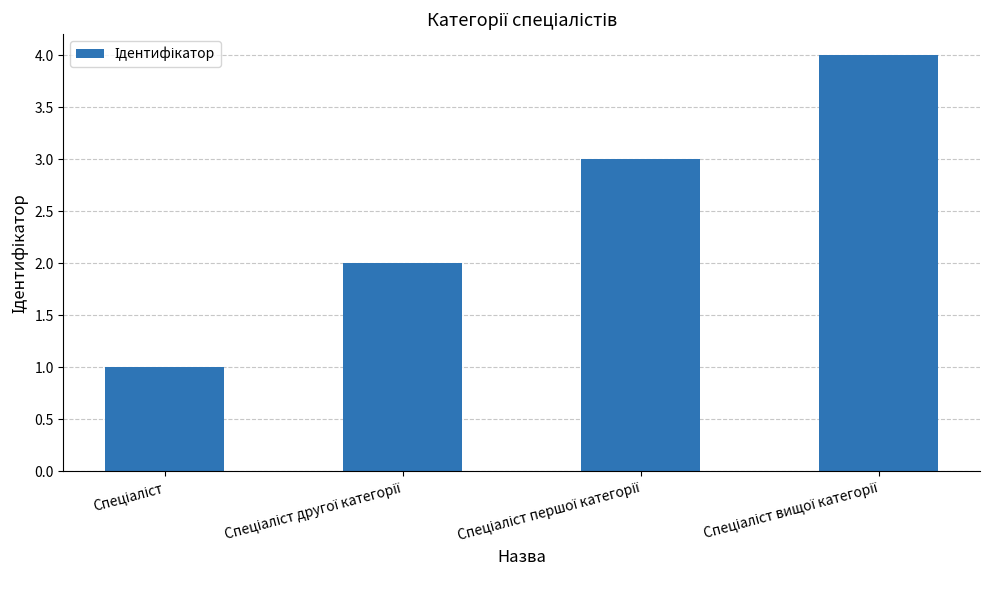

What is the sum of all values?

10